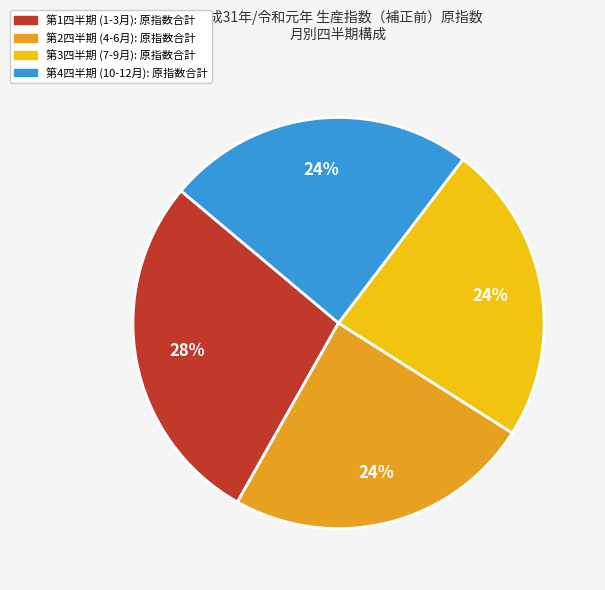

Count the number of slices in the pie.

4